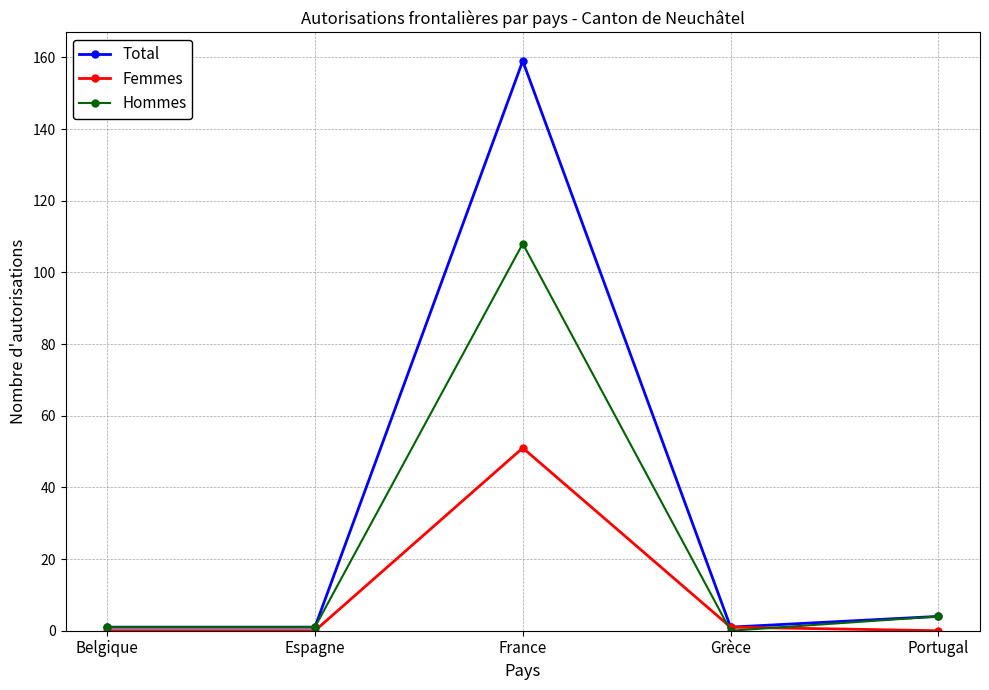

Where is Total nearest to the value 80?

Portugal